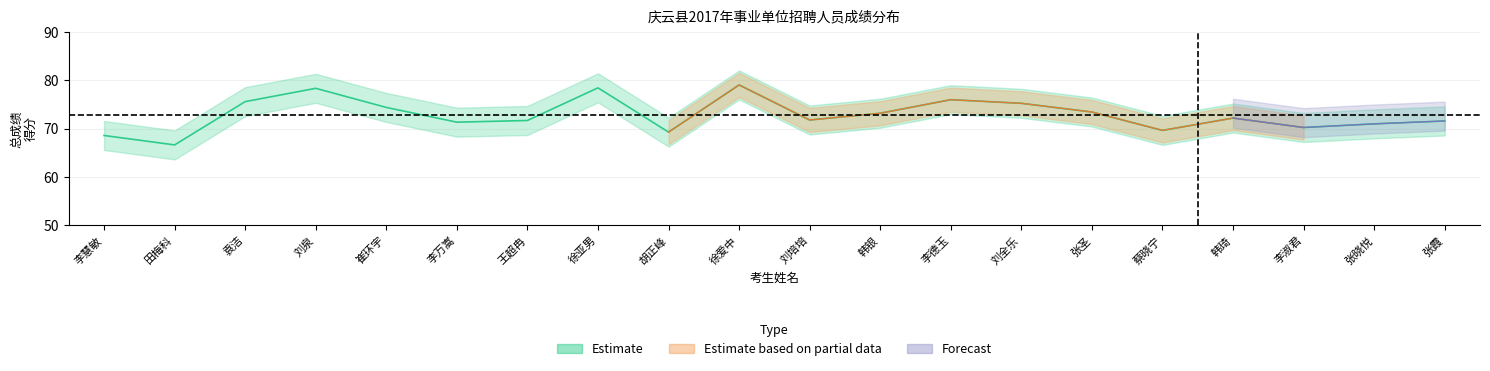

What is the total value across all series at 刘全乐?

301.0